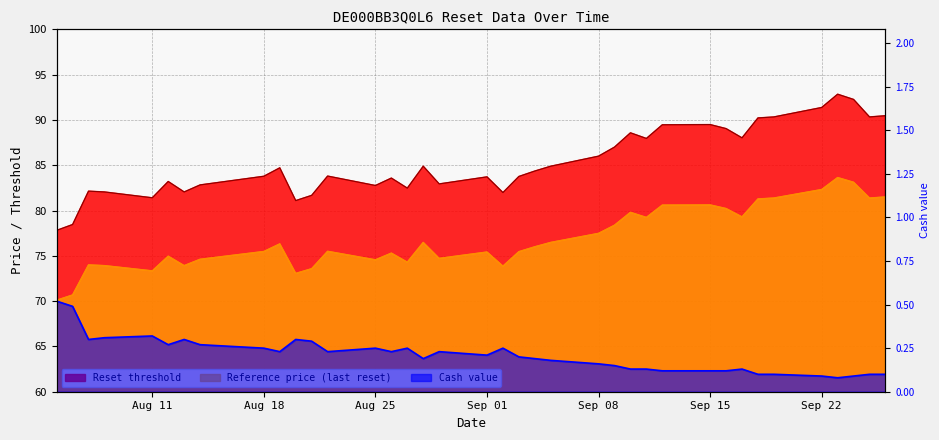

Which category has the lowest value in the Cash value series?

2025-09-23